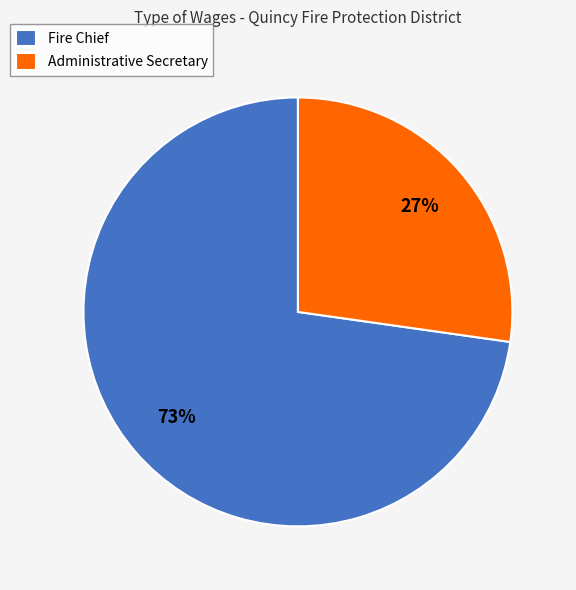

To the nearest percent, what is the average slice percentage?

50%